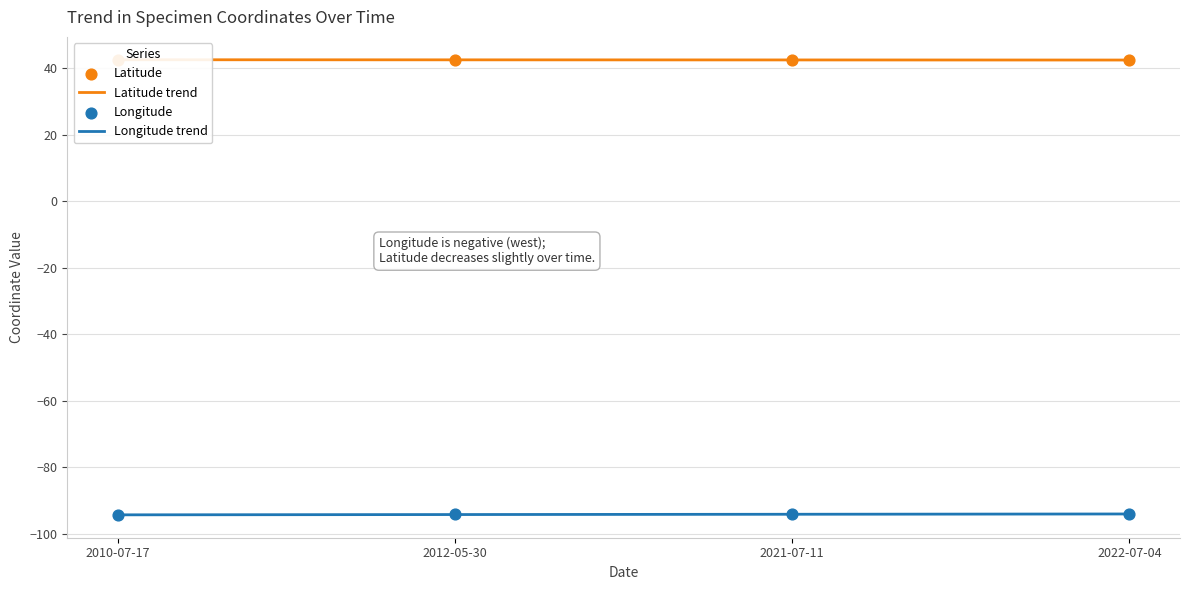

At how many categories does at least one series exceed -68?

4